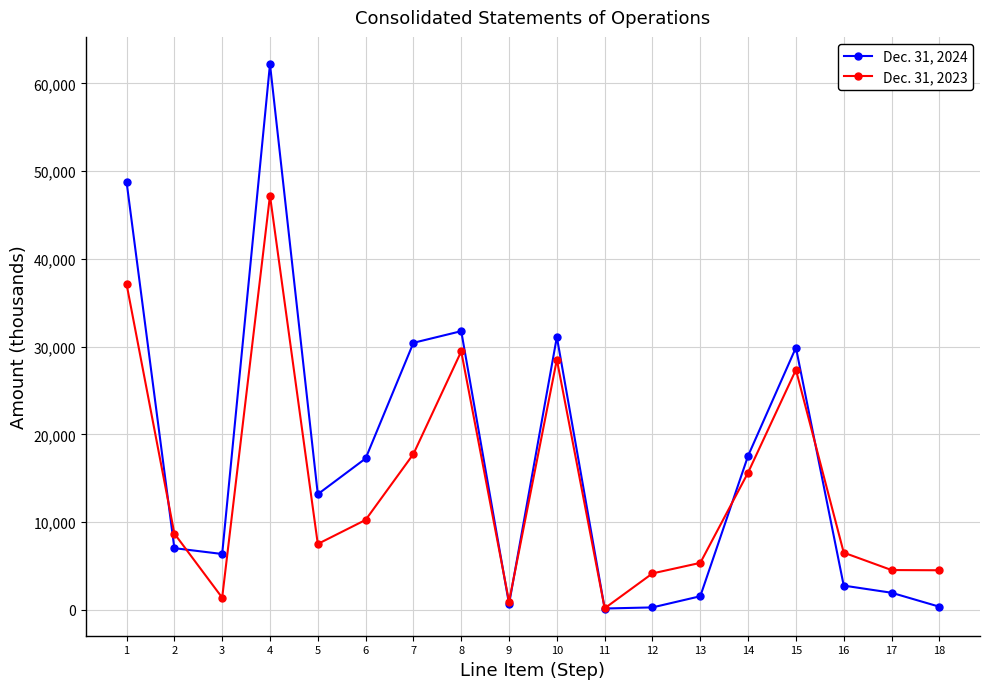

The value of Dec. 31, 2024 at 16 is 2765. True or false?

True